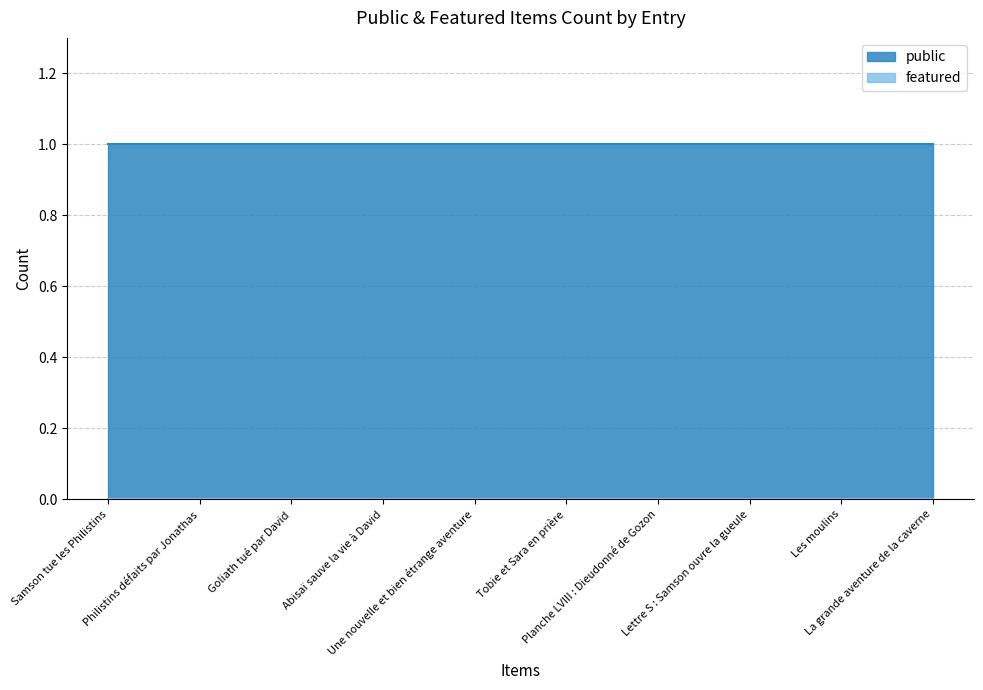

What is the average value of the public series?

1